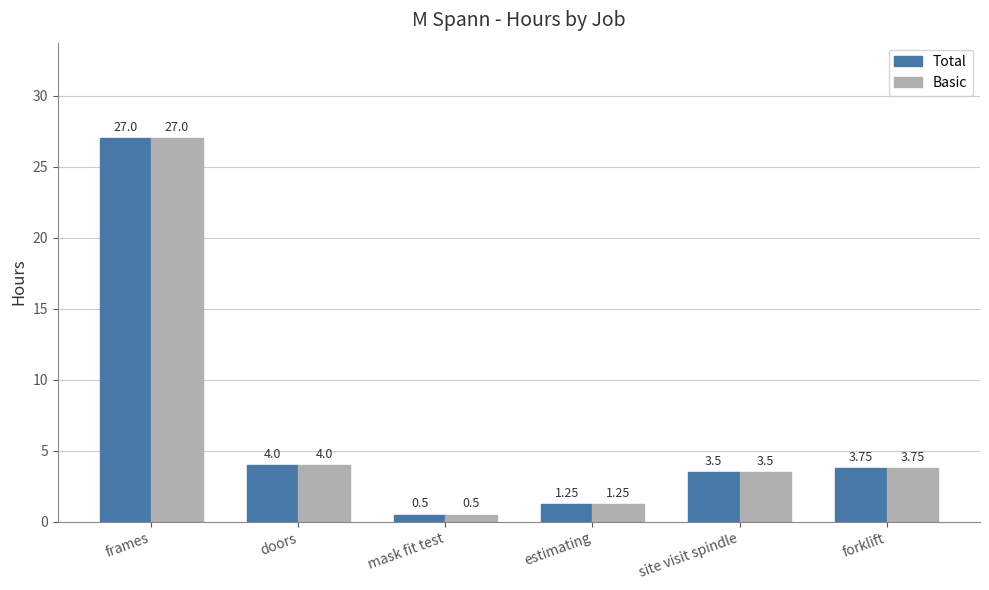

What is the average value of the Basic series?

6.7